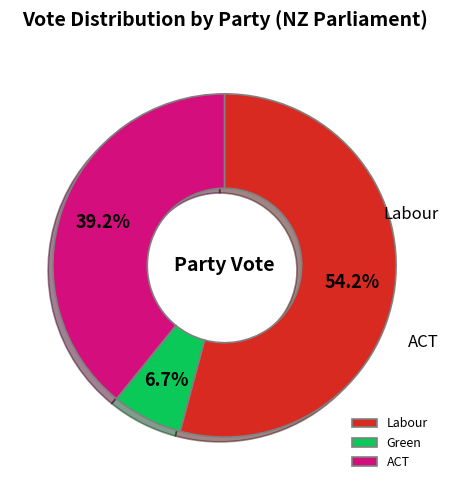

True or false: ACT accounts for 39% of the total.

True